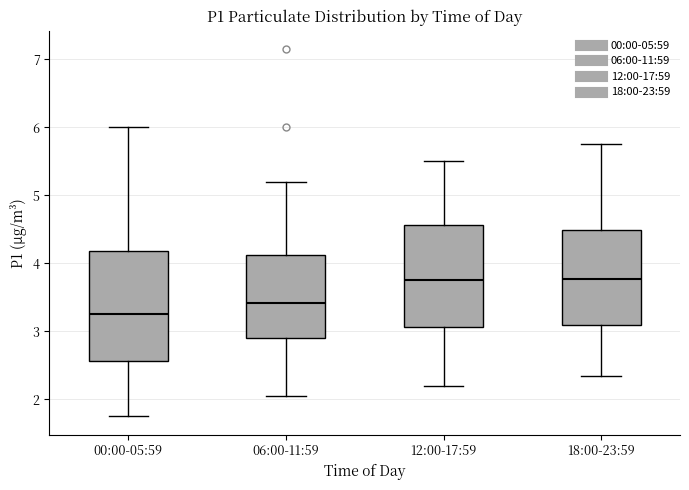

Reading left to right, read every box against the y-axis: the position of its median line, the range the box covers, and the ends of its whiskers. The values are not printed on the chart, so give them approximately, as read against the axis.

00:00-05:59: median 3.3, box 2.6 to 4.2, whiskers 1.8 to 6.0
06:00-11:59: median 3.4, box 2.9 to 4.1, whiskers 2.1 to 5.2
12:00-17:59: median 3.8, box 3.1 to 4.6, whiskers 2.2 to 5.5
18:00-23:59: median 3.8, box 3.1 to 4.5, whiskers 2.4 to 5.8